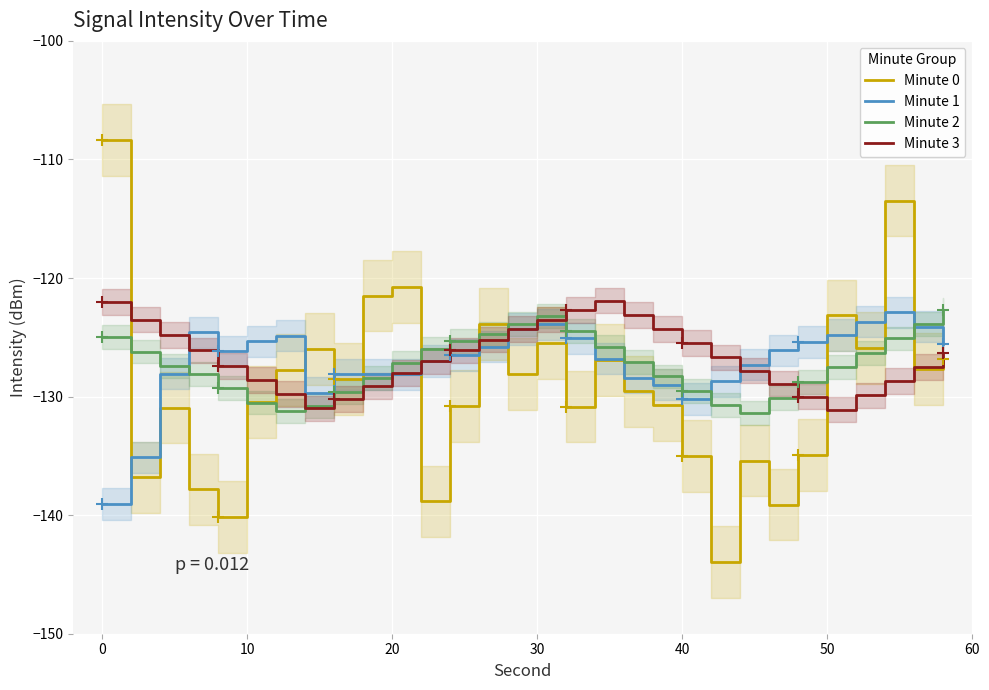

The Minute 3 series shows -85.0 at 30. True or false?

False